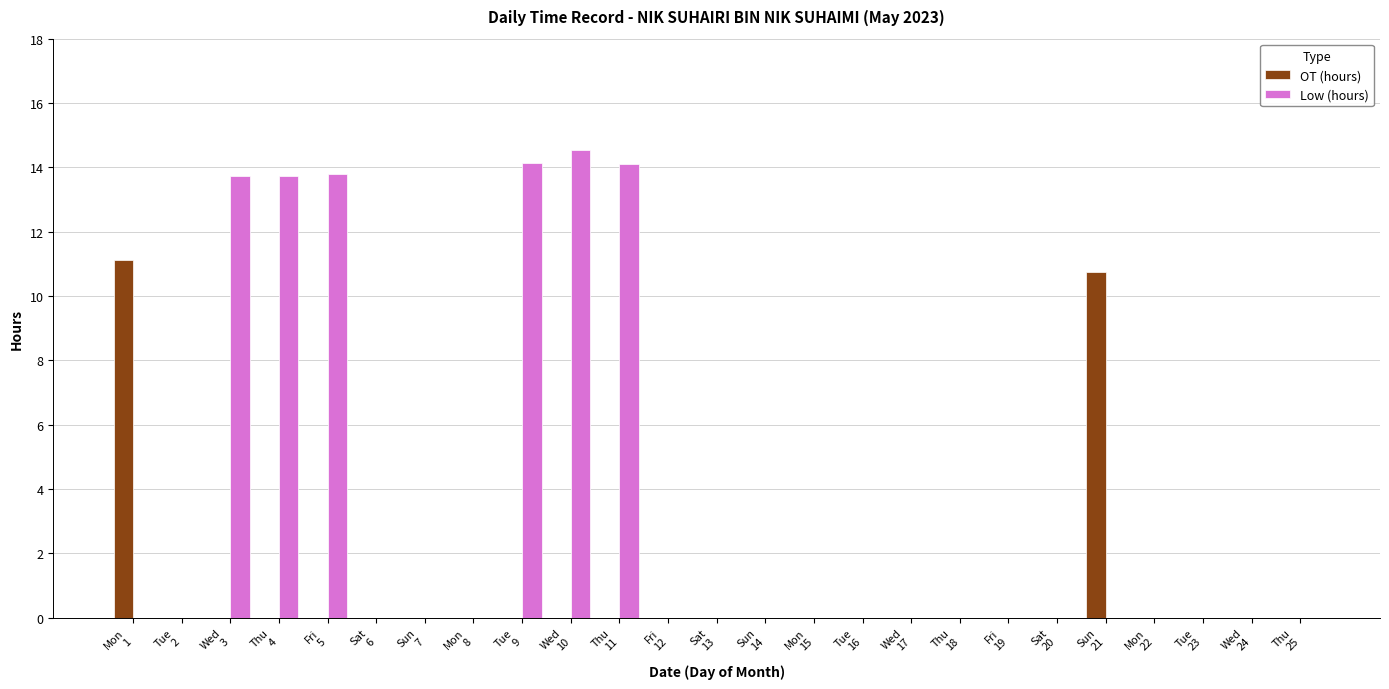

Is the value of Low (hours) at Sun
14 greater than the value of OT (hours) at Sun
21?

No